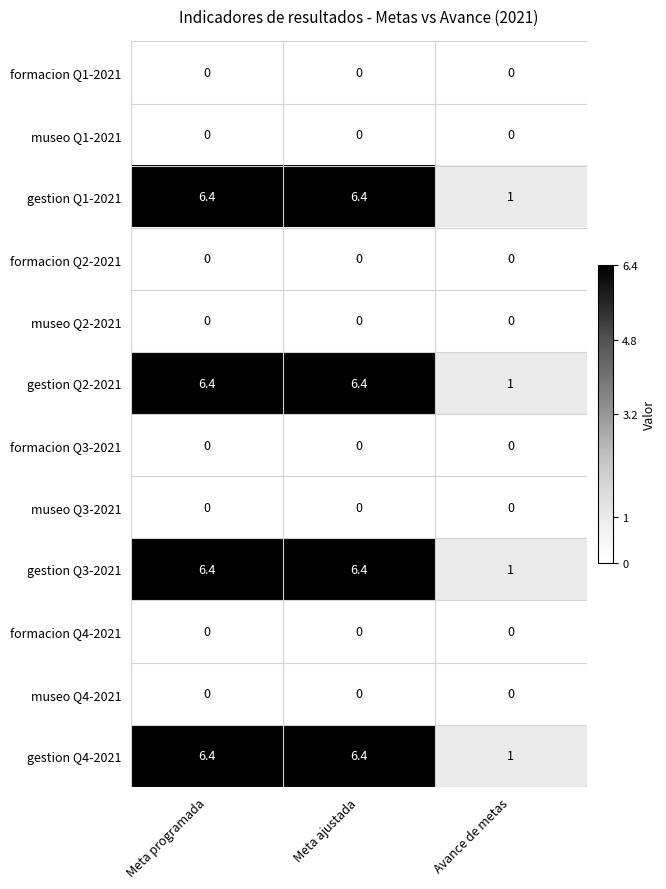

What is the difference between the highest and lowest values at Avance de metas?

1.0